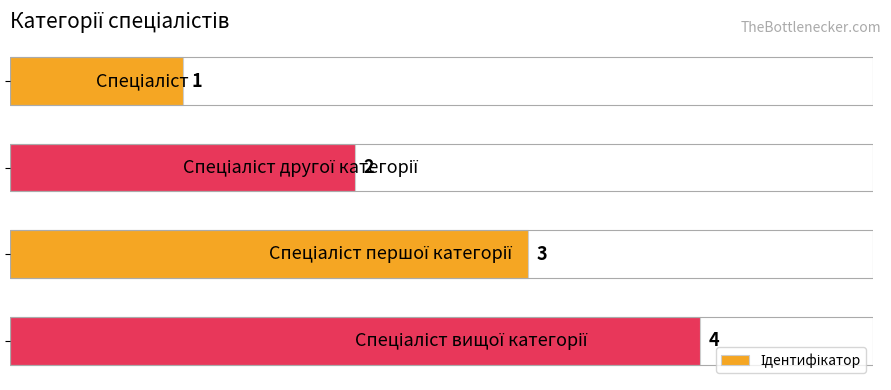

What is the difference between the maximum and minimum values?

3